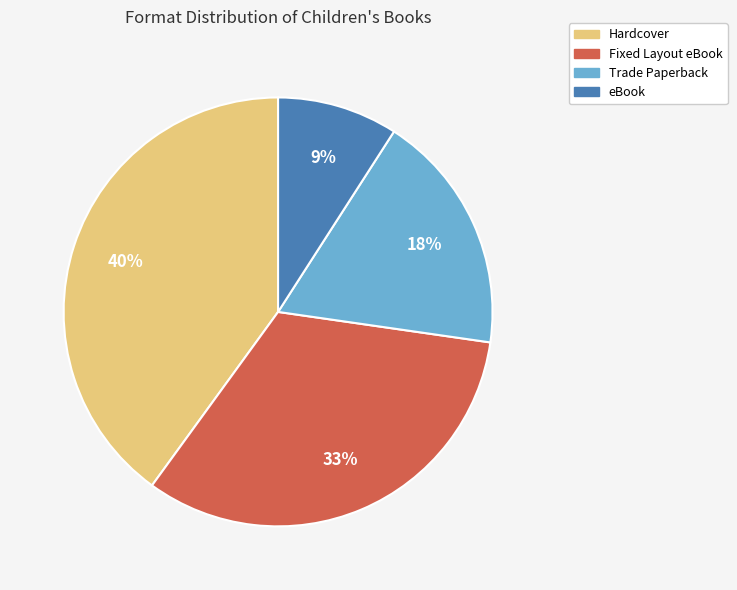

To the nearest percent, what is the difference between the eBook and Hardcover slice percentages?

31%